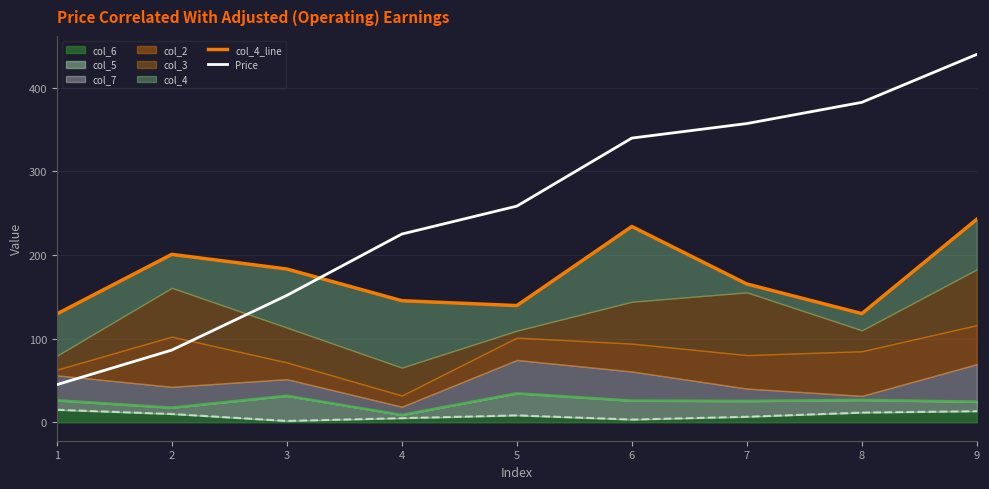

Which series has the widest spread of values?

Price